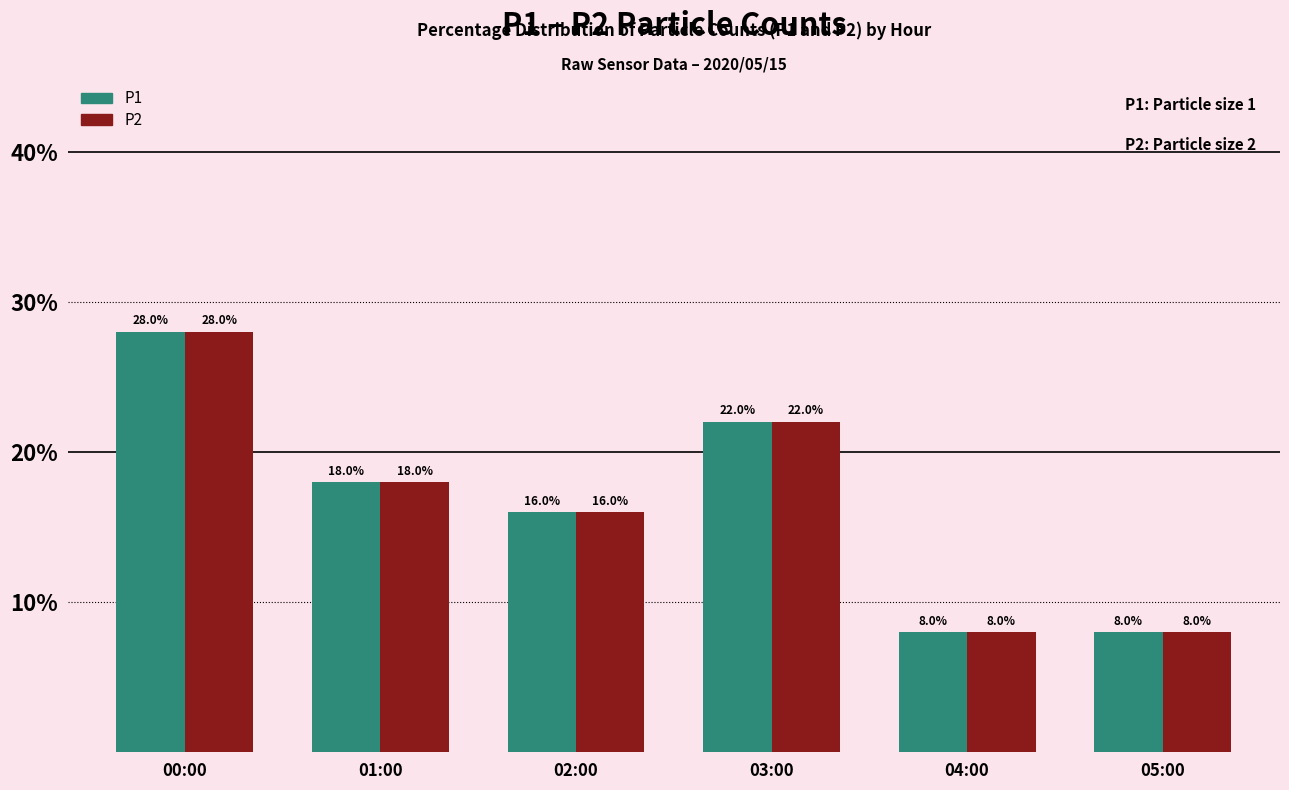

At which label does P1 first exceed 18?

00:00